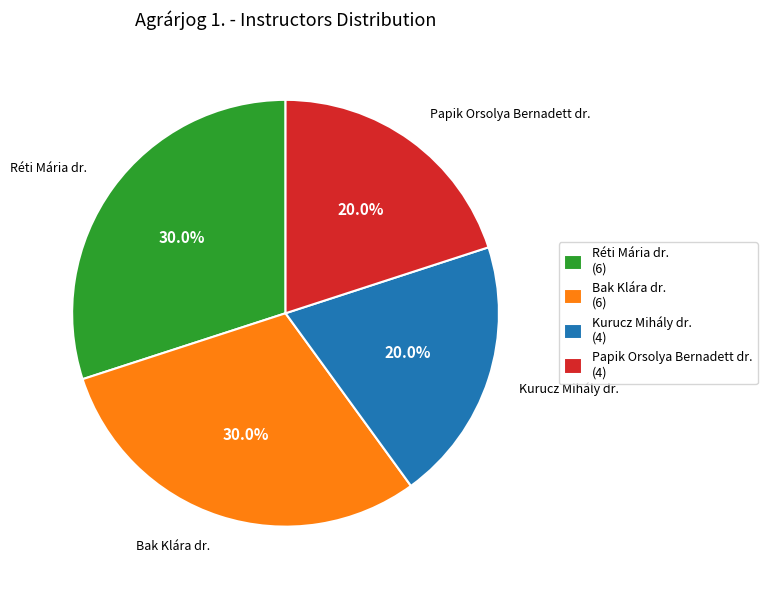

Does Réti Mária dr. account for over 50% of the chart?

No